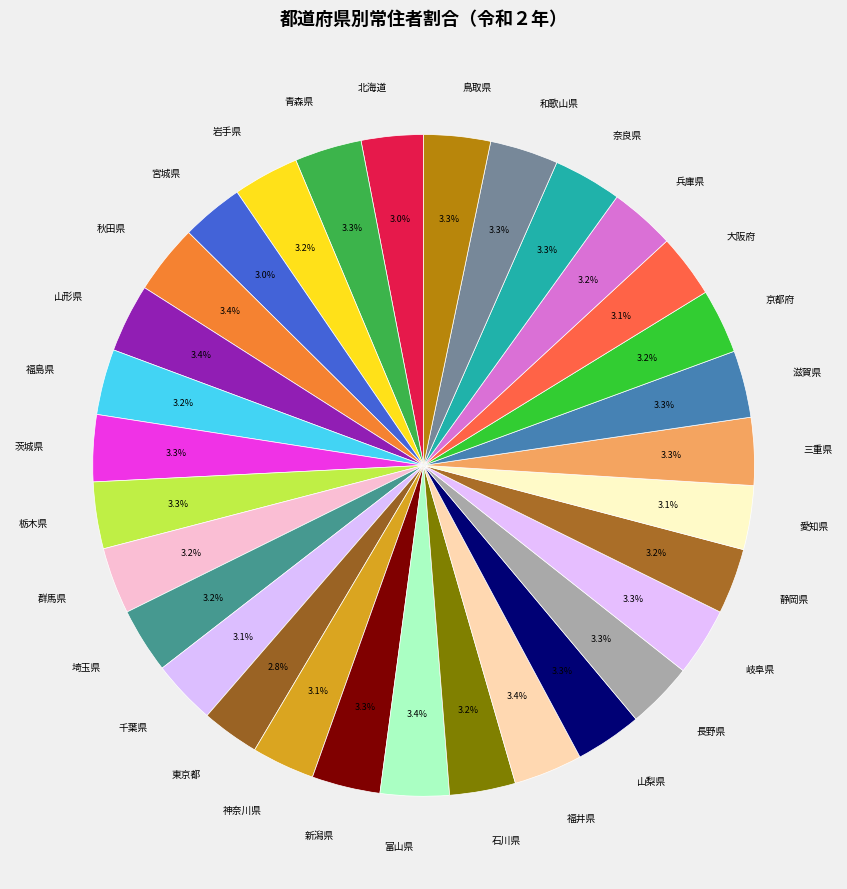

Do 静岡県 and 福島県 together represent more than half of the pie?

No